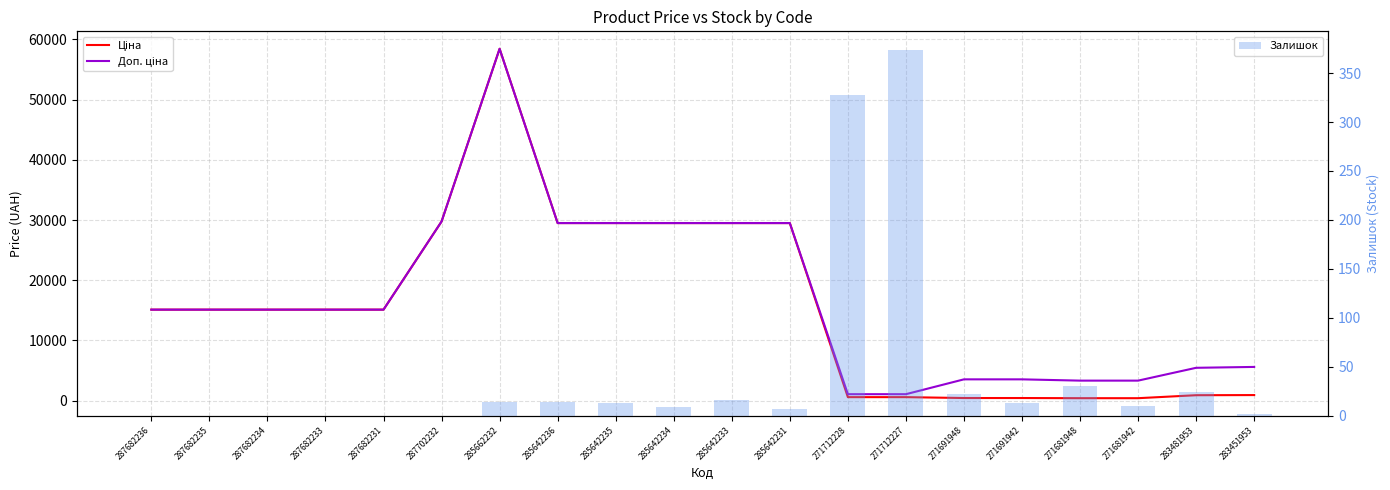

What is the difference between the maximum and minimum values in the Доп. ціна series?

57344.9